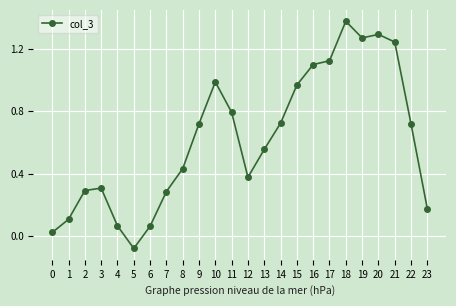

Which has a higher value, 6 or 2?

2